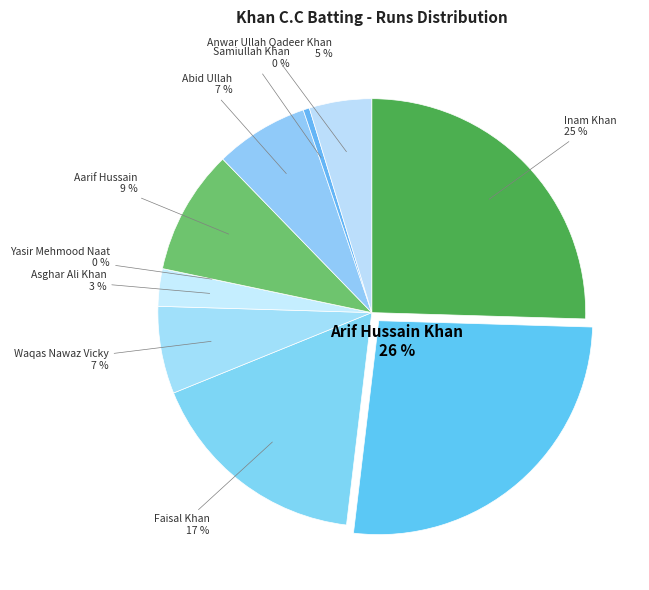

What percentage is NOT represented by Anwar Ullah Qadeer Khan?

95.3%